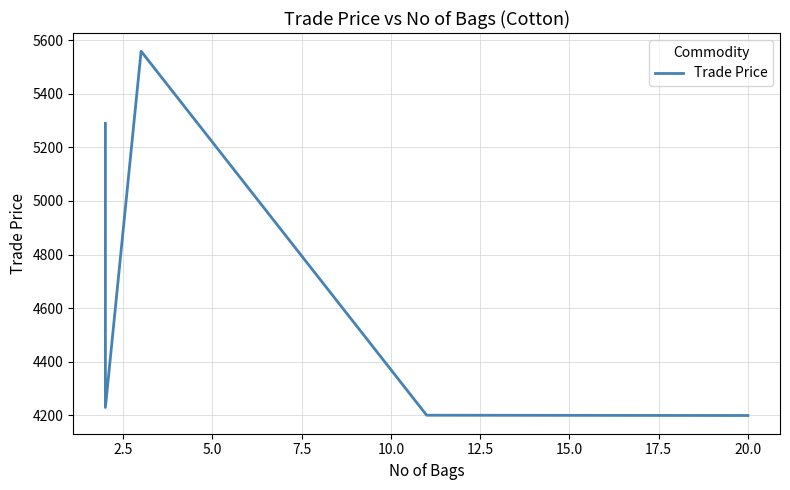

True or false: the data shows 3638.8 at 0.0.

False